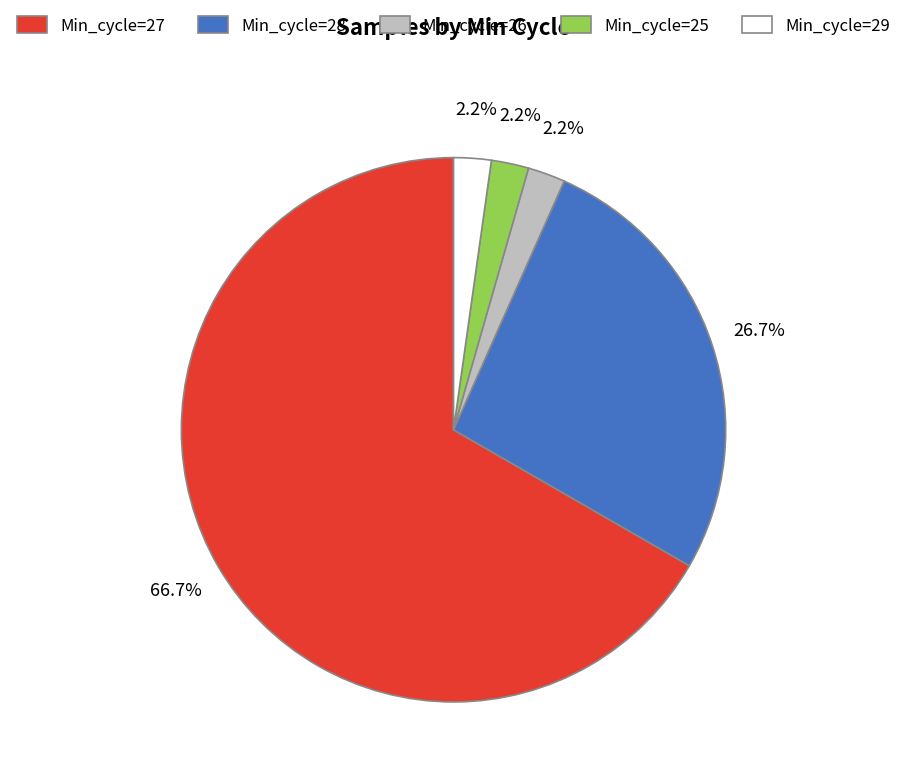

How many slices are in this pie chart?

5